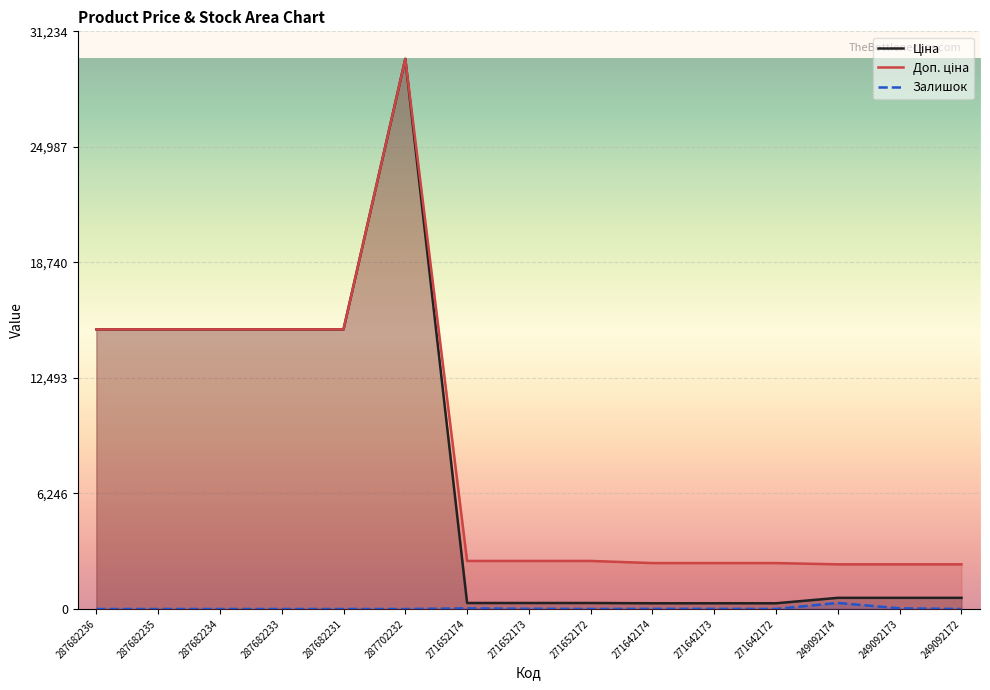

True or false: Ціна and Залишок cross at least once.

False